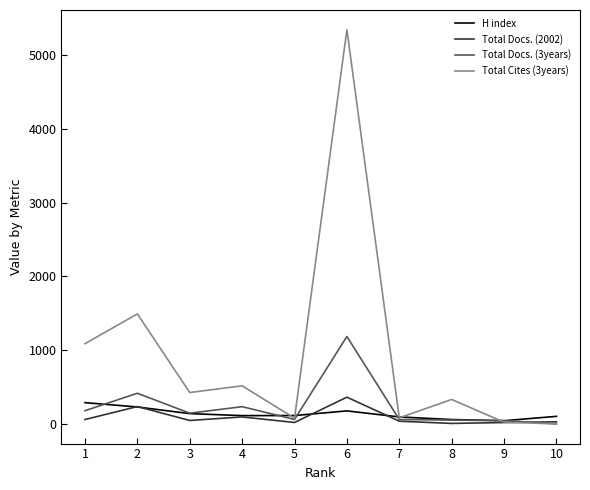

Which series has the widest spread of values?

Total Cites (3years)